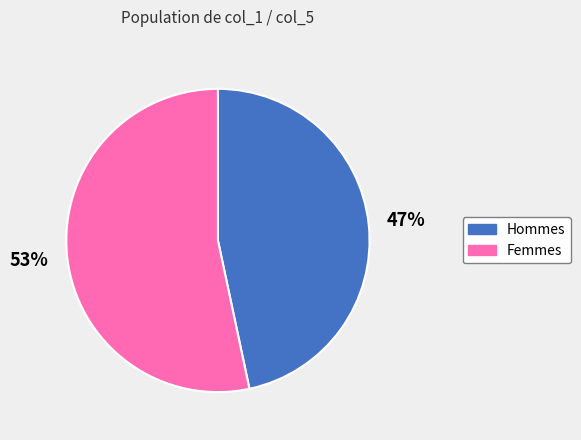

What is the ratio of the value at Hommes to the value at Femmes?

0.9